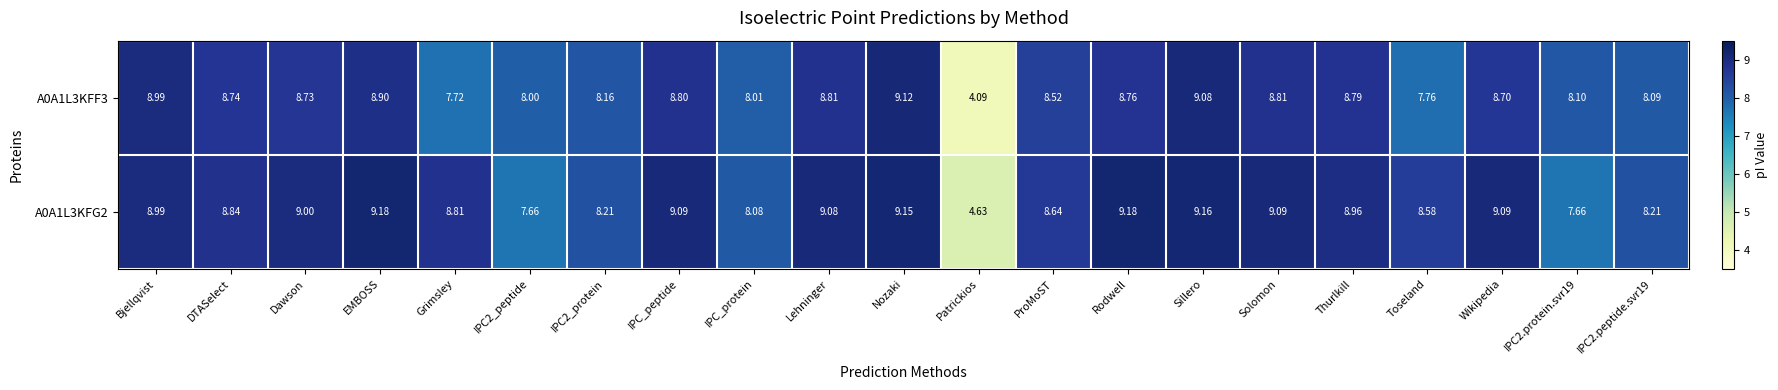

Which series has the widest spread of values?

A0A1L3KFF3